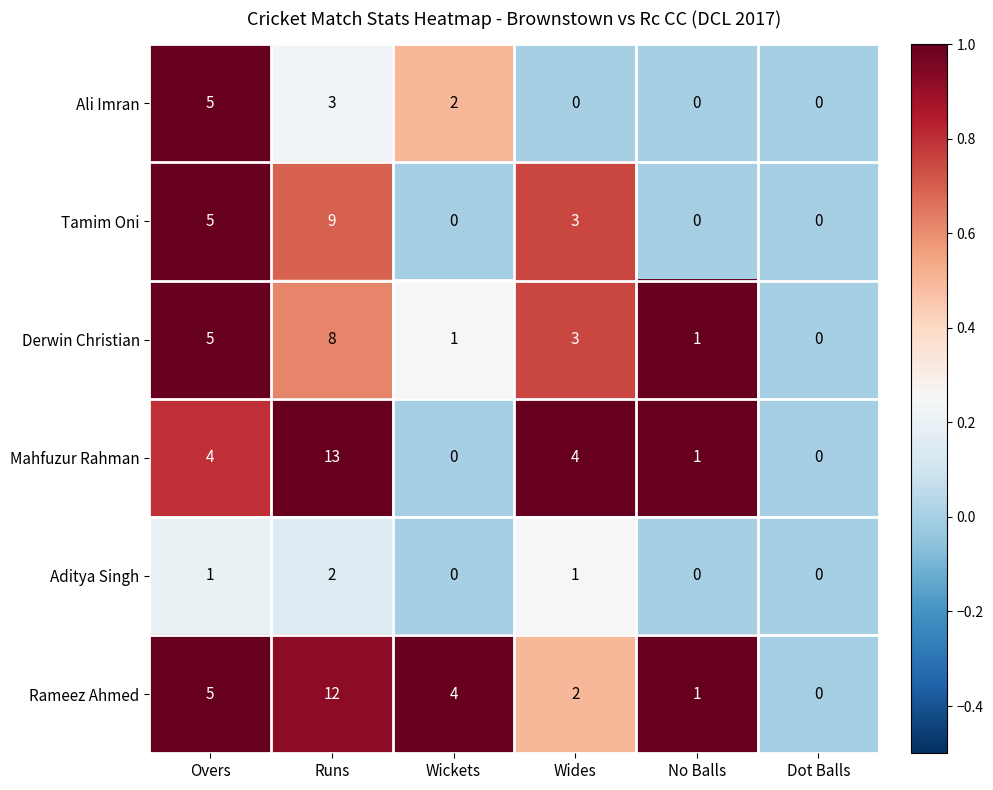

True or false: Aditya Singh has a value of 2 at Runs.

True